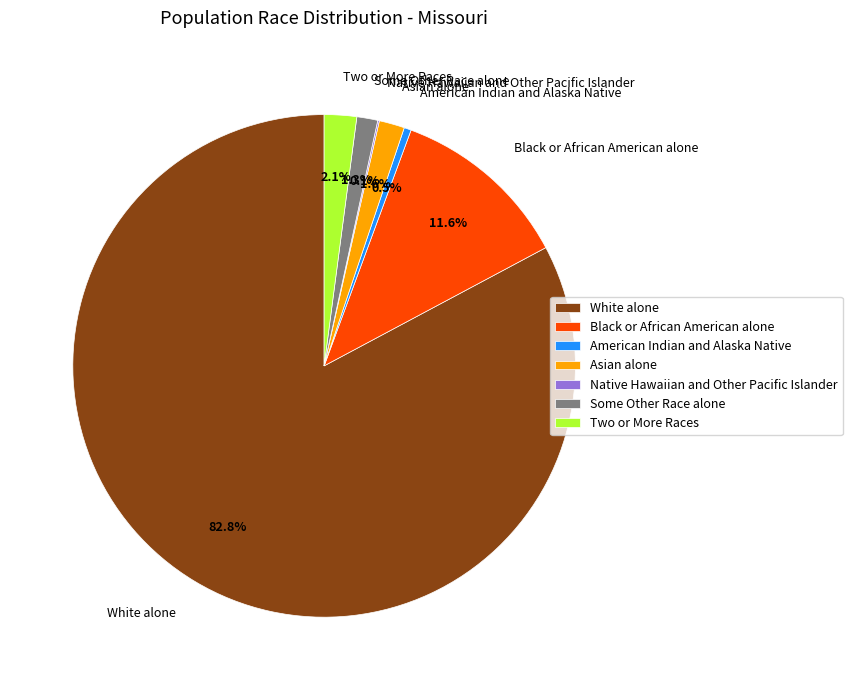

Which slice represents more than half of the pie?

White alone